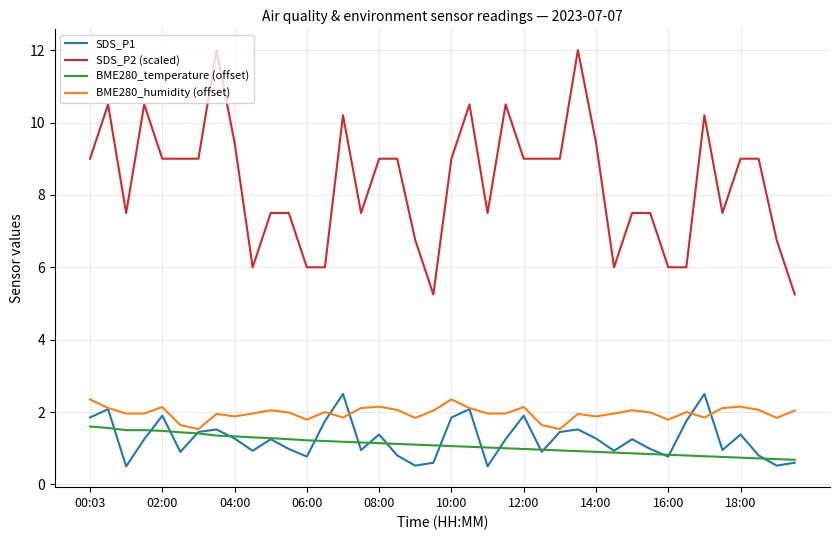

True or false: BME280_temperature (offset) and SDS_P2 (scaled) intersect in this chart.

False